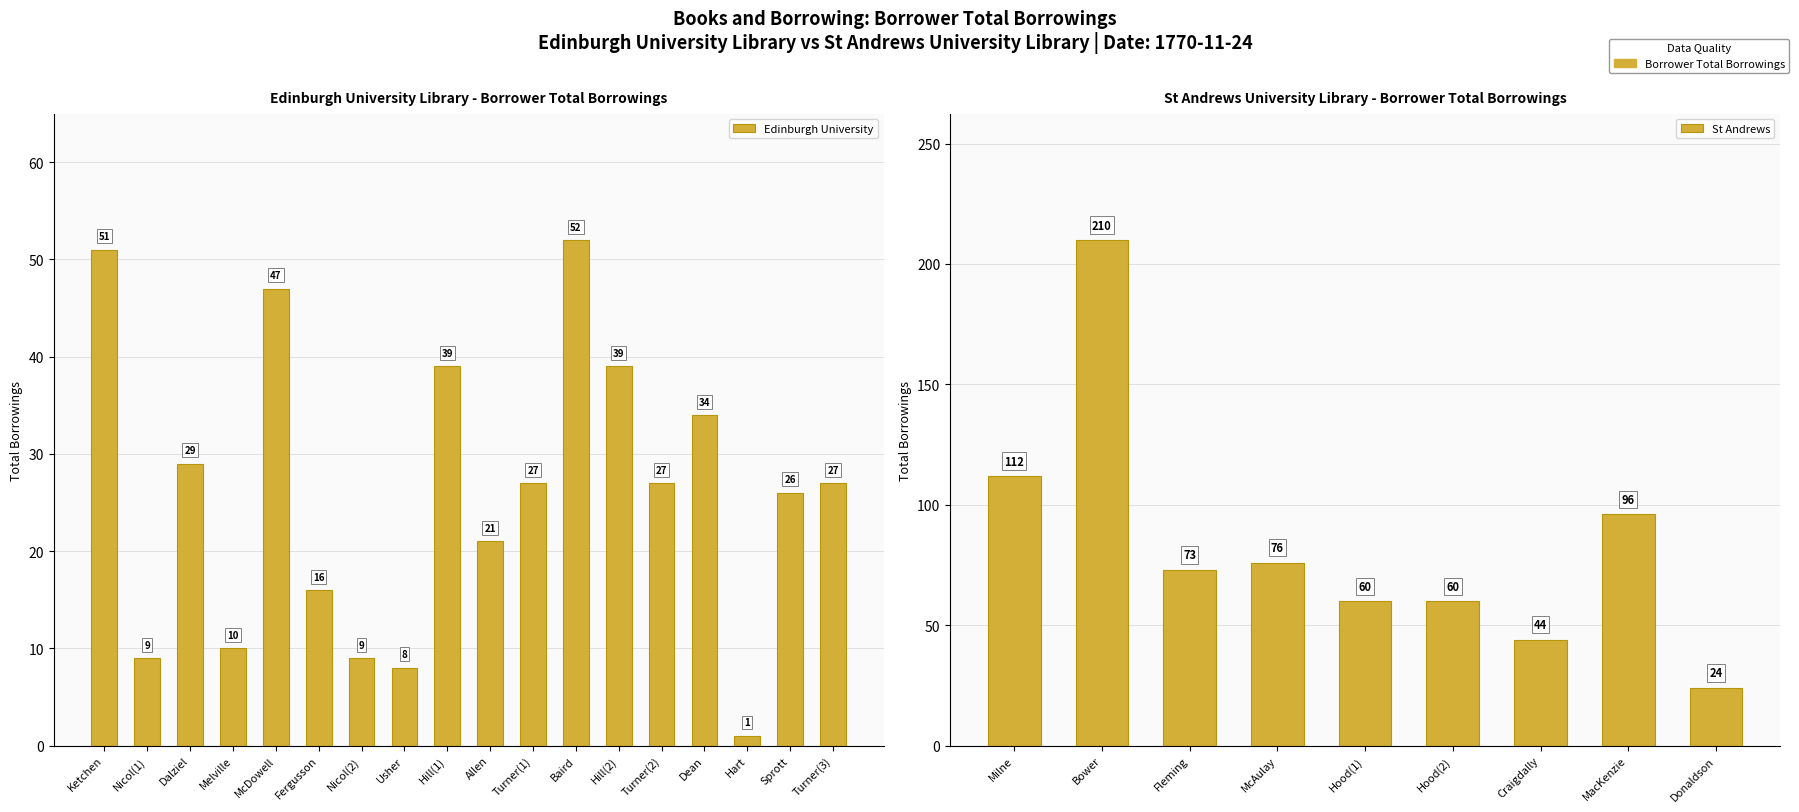

Is it true that the value at Milne is 199?

False